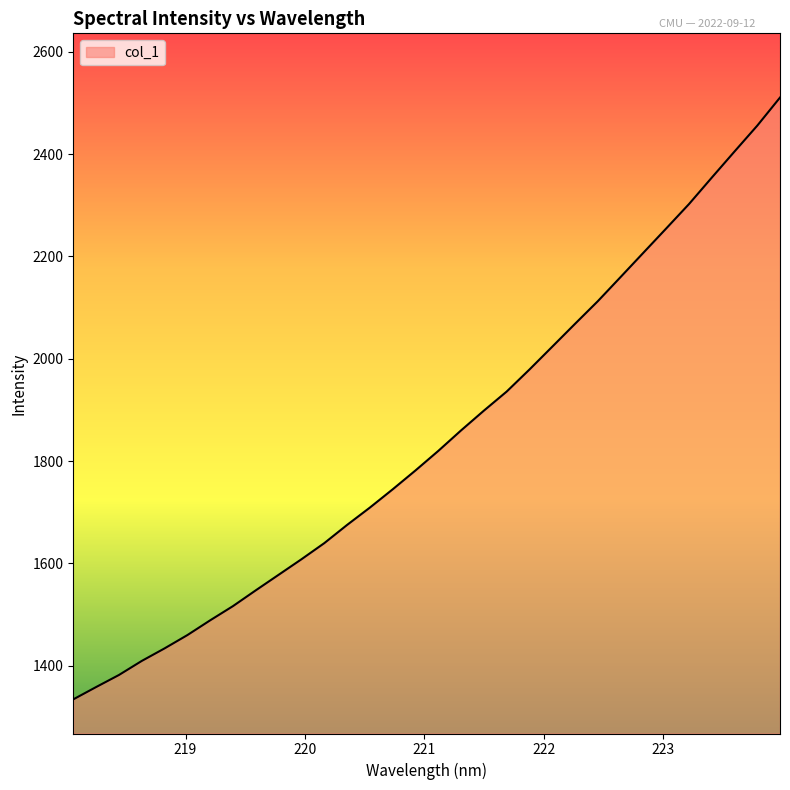

What is the minimum value shown in the chart?

1334.2